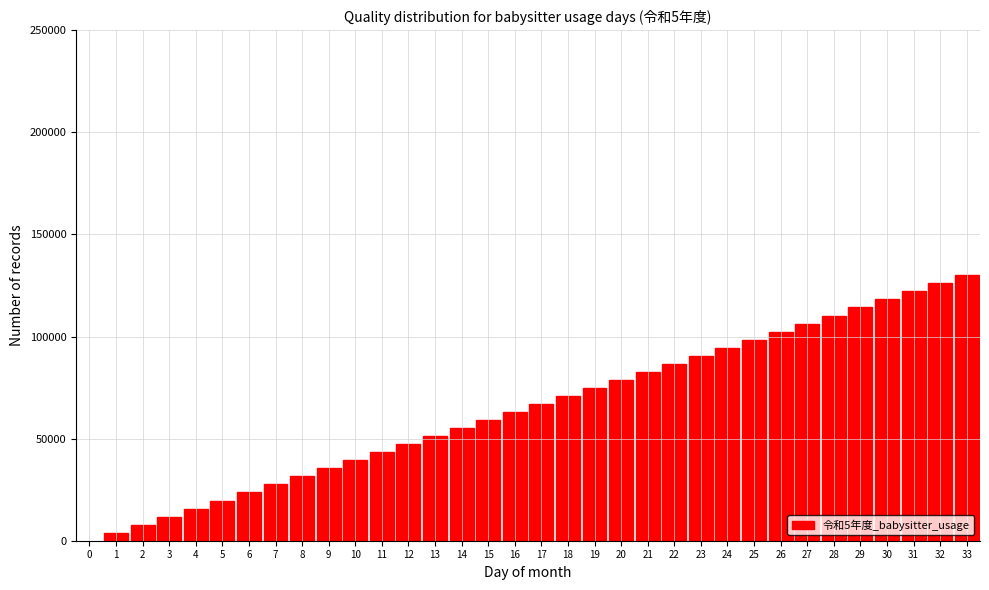

What is the value of the 28th bar from the left?

110303